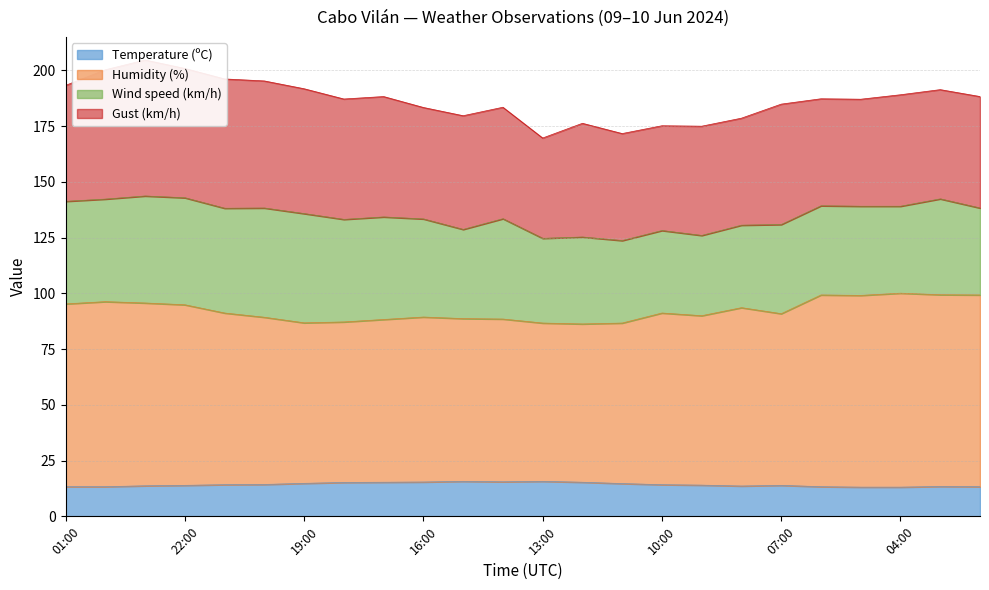

What position from the right is 05:00?

4